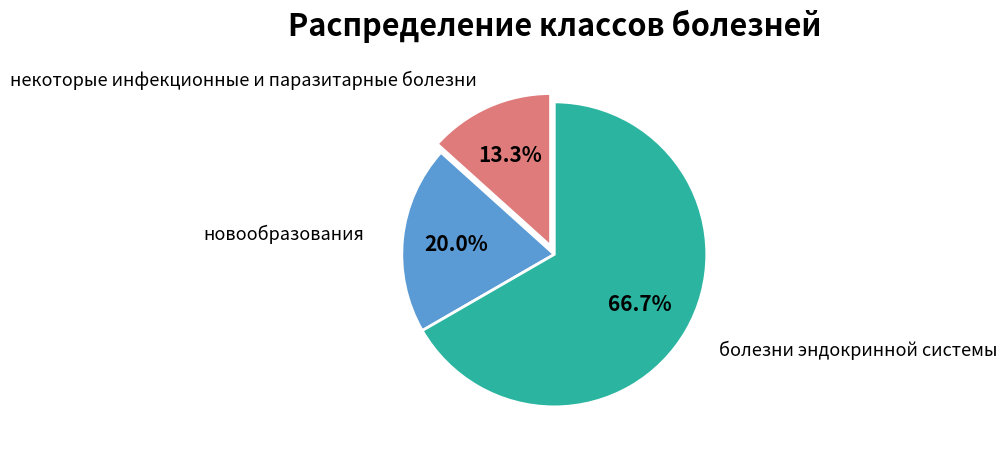

Which has a higher value, болезни эндокринной системы or некоторые инфекционные и паразитарные болезни?

болезни эндокринной системы